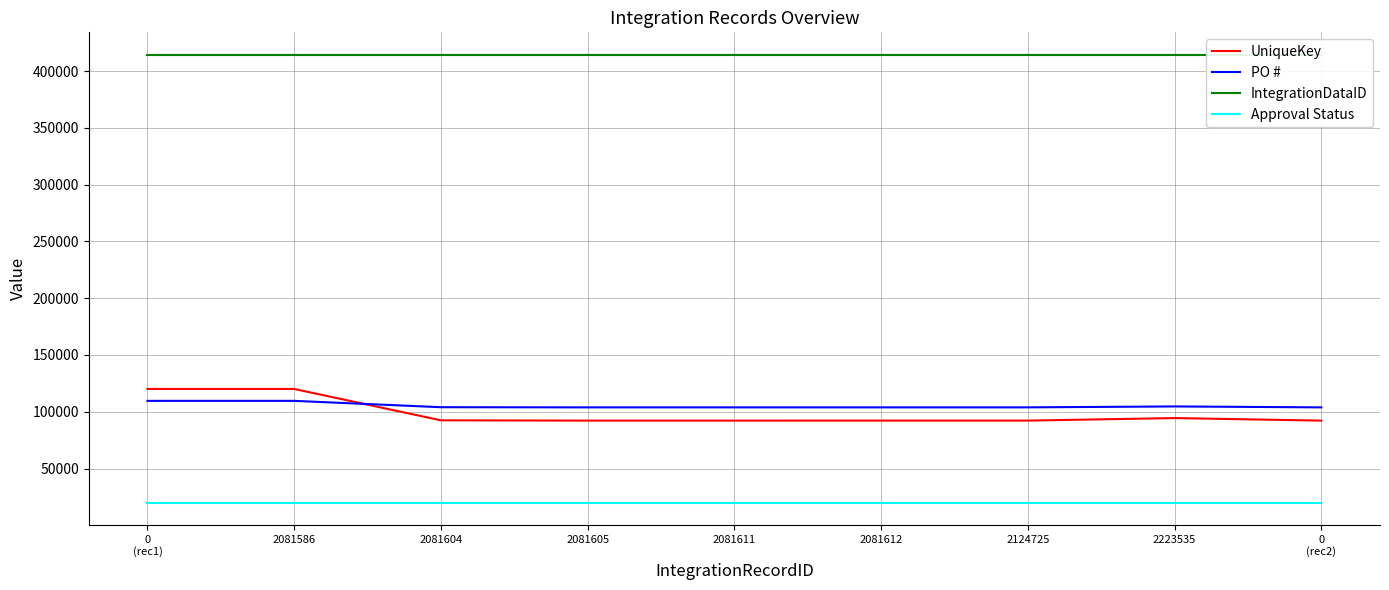

Reading left to right, list all the values displayed in this chart.

UniqueKey: 120085.0	120086.0	92492.0	92218.0	92219.0	92230.0	92231.0	94473.0	92213.0
PO #: 109614.0	109615.0	104027.0	103885.0	103886.0	103896.0	103897.0	104701.0	103881.0
IntegrationDataID: 414378.0	414378.0	414378.0	414378.0	414378.0	414378.0	414378.0	414378.0	414378.0
Approval Status: 20000.0	20000.0	20000.0	20000.0	20000.0	20000.0	20000.0	20000.0	20000.0